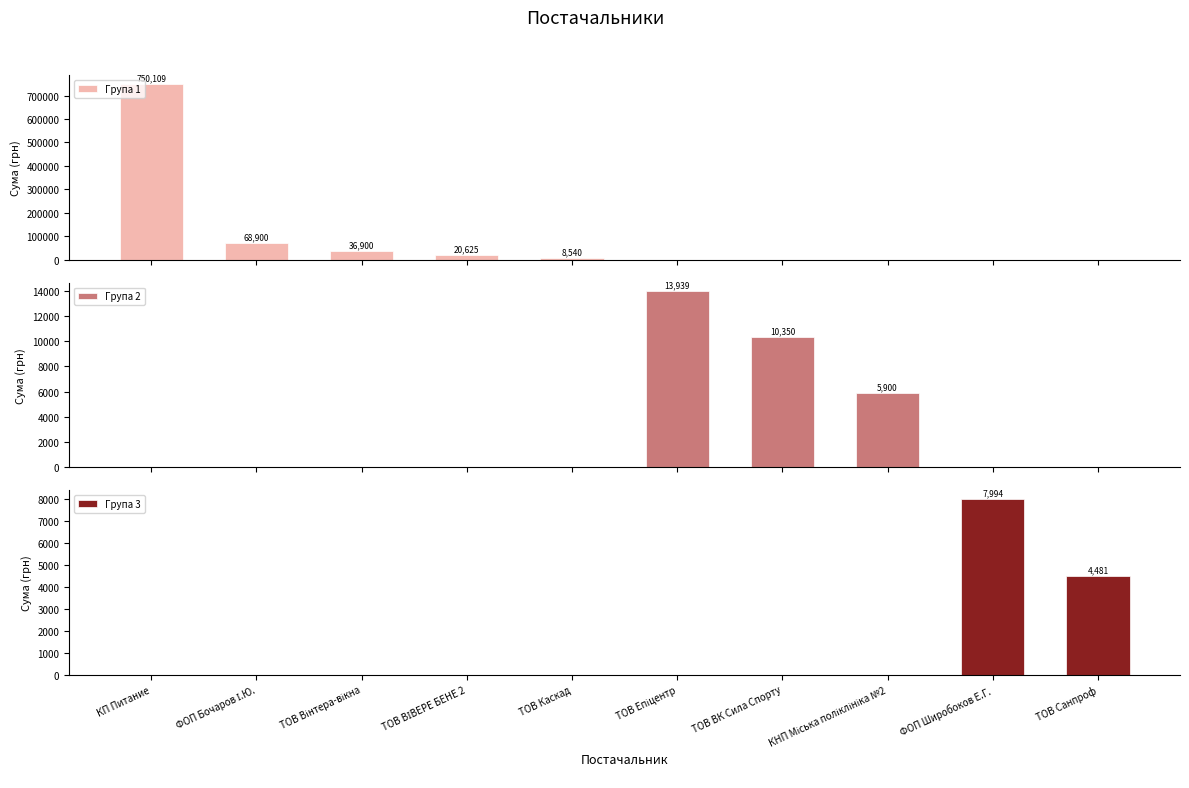

Does the chart contain stacked bars?

No